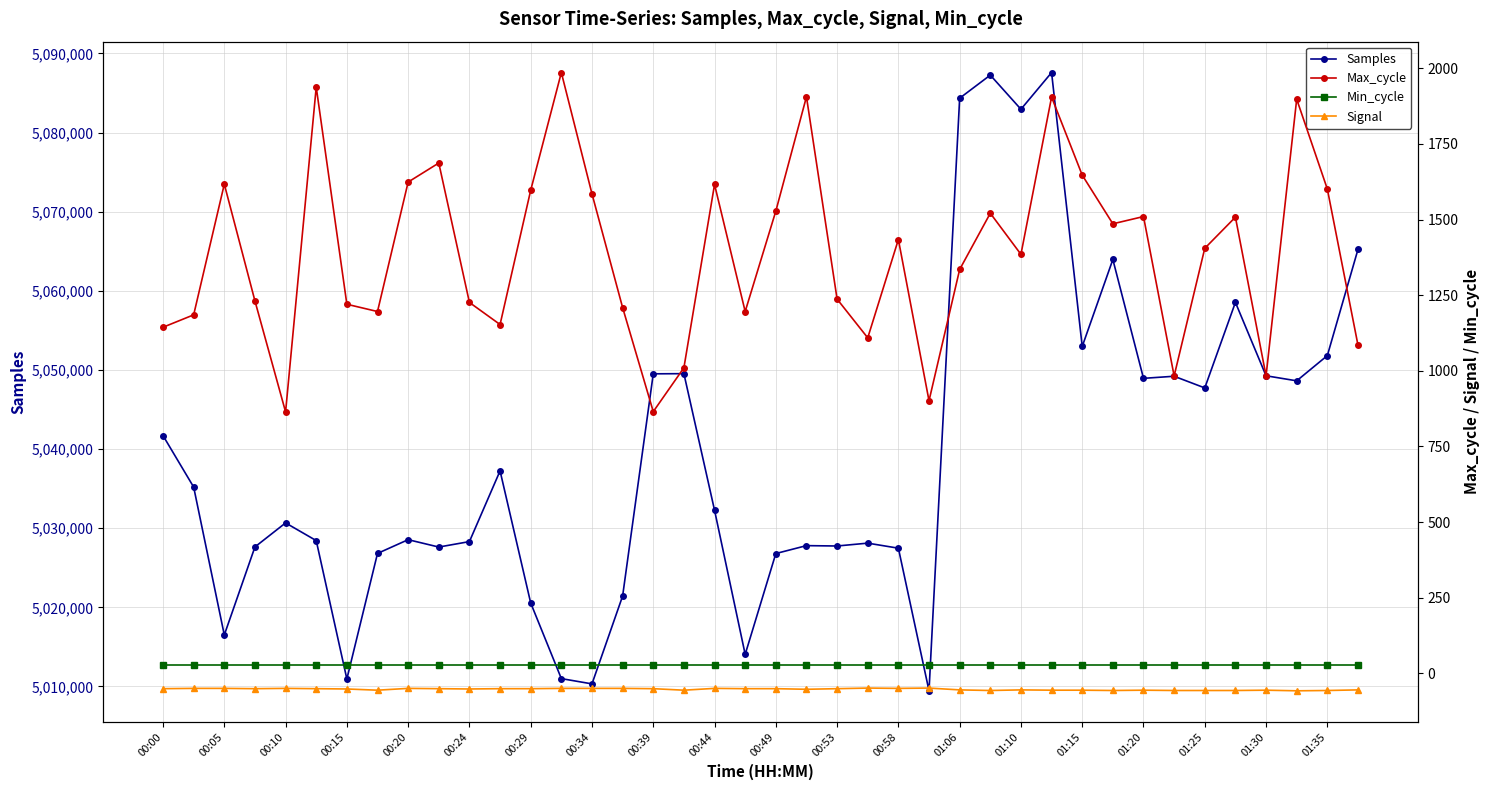

Which category has the lowest value in the Samples series?

25